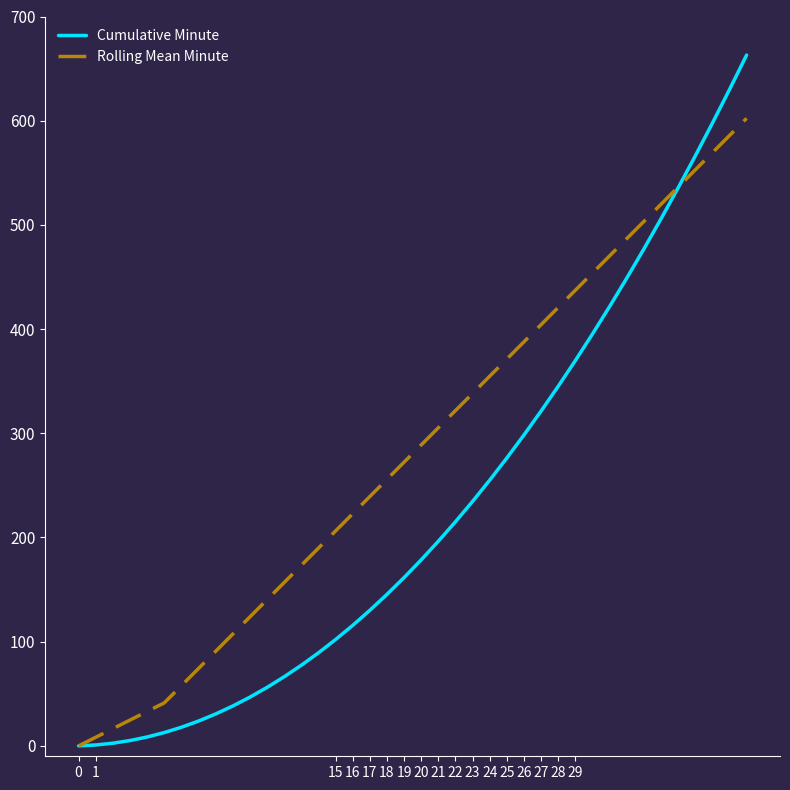

Which series has the largest total across all categories?

Rolling Mean Minute